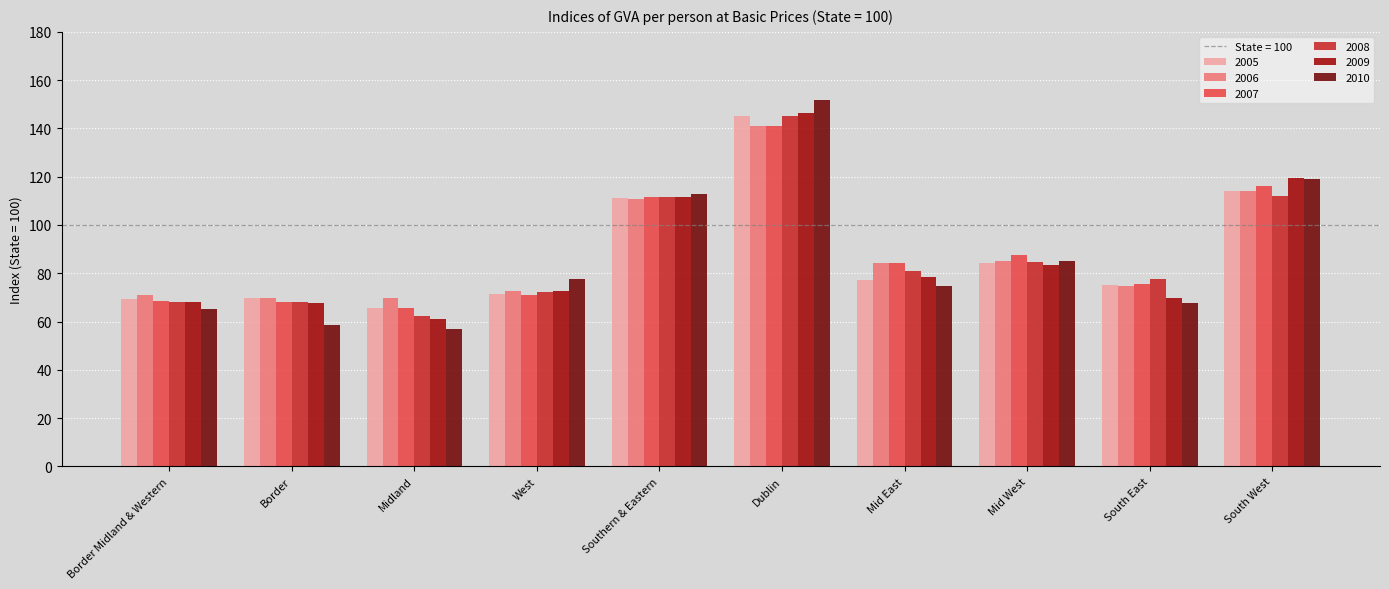

How many bars are there in total?

60